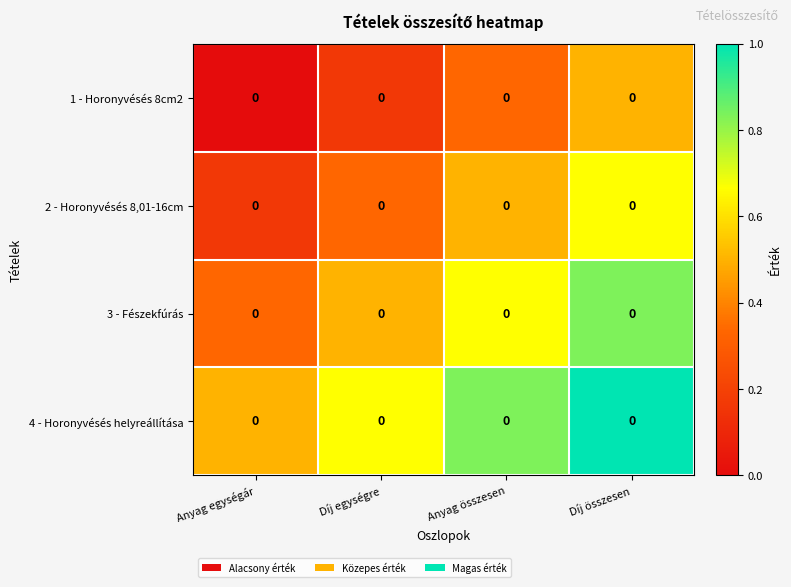

Where is 2 - Horonyvésés 8,01-16cm nearest to the value 0?

Anyag egységár